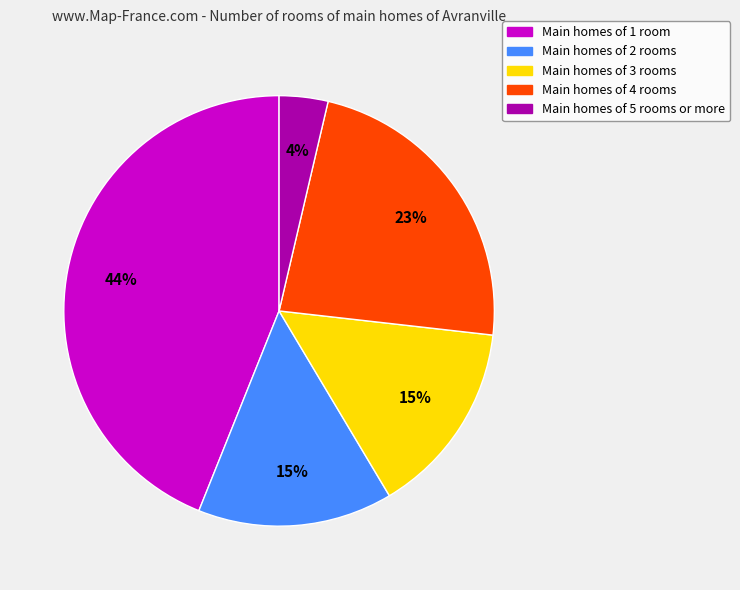

To the nearest percent, what is the difference between the largest and smallest slice percentages?

40%